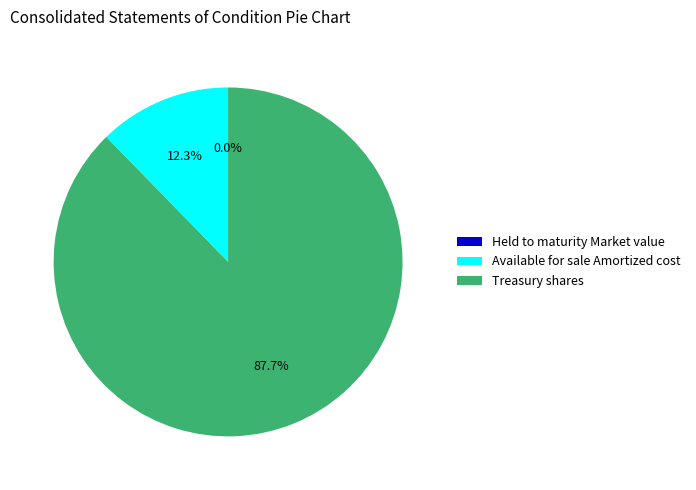

Does Available for sale Amortized cost represent more than half of the total?

No